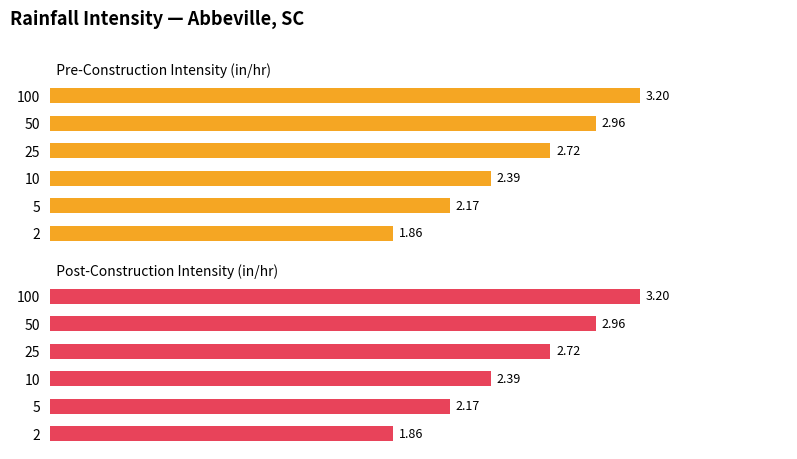

Reading right to left, transcribe all the data shown in this chart.

Pre-Construction Intensity (in/hr): 5=3.2	4=3.0	3=2.7	2=2.4	1=2.2	0=1.9
Post-Construction Intensity (in/hr): 5=3.2	4=3.0	3=2.7	2=2.4	1=2.2	0=1.9